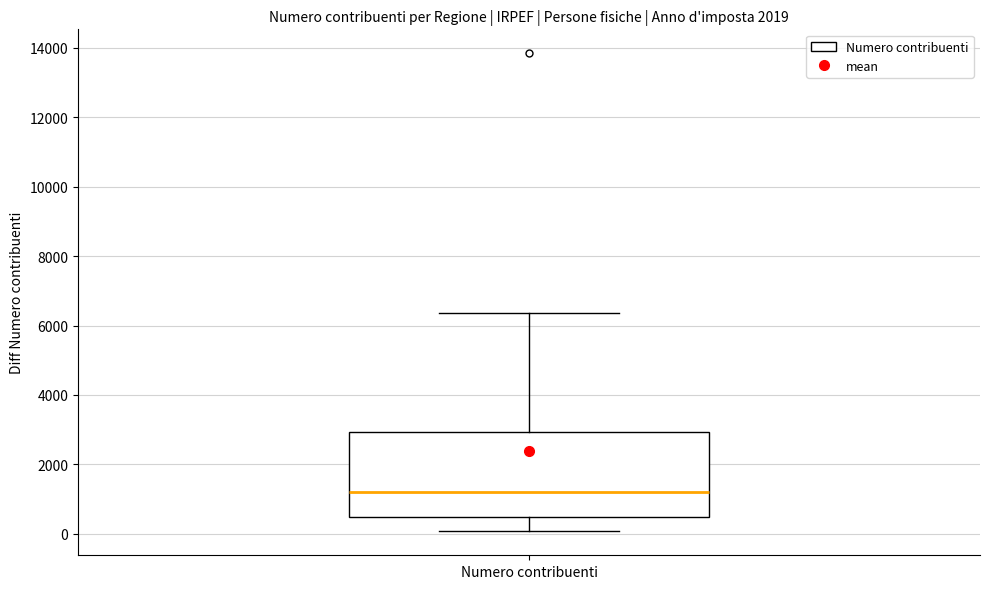

Transcribe this box plot: give where the median line is, the range the box spans, and where the two whiskers end, as read against the y-axis. The values are not printed on the chart, so give them approximately, as read against the axis.

median 1200, box 400 to 3000, whiskers 0 to 6400